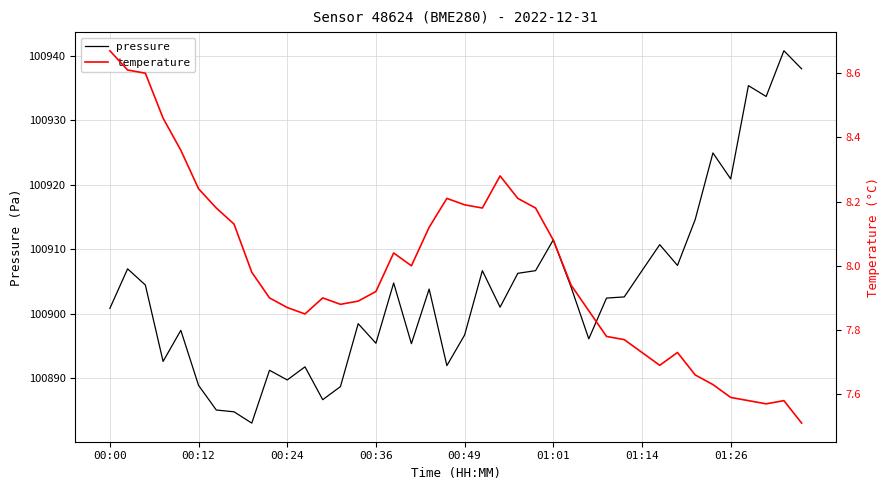

Does the chart display data point markers on the line(s)?

No